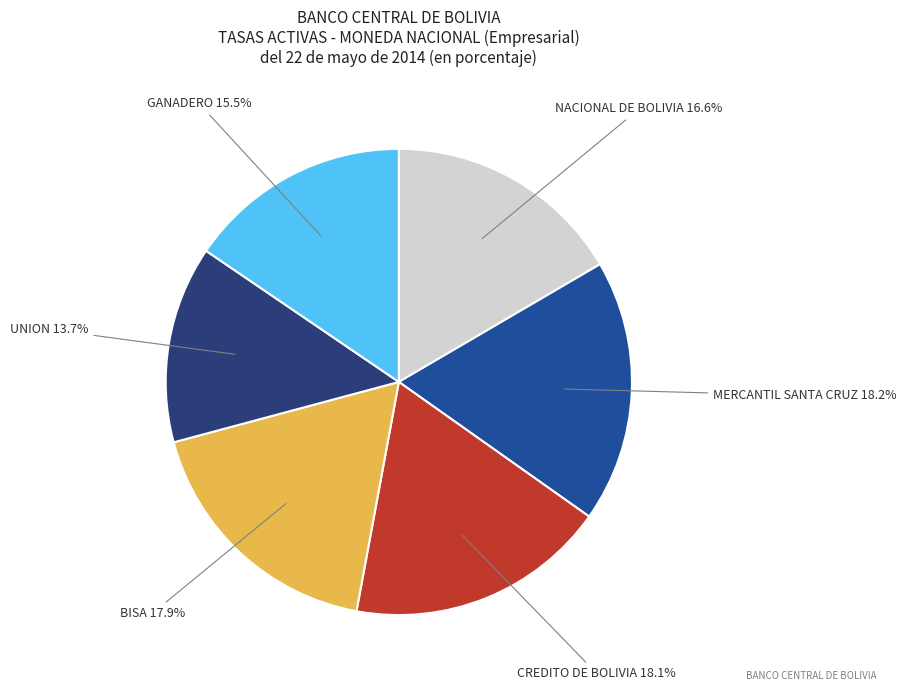

Count the number of slices in the pie.

6